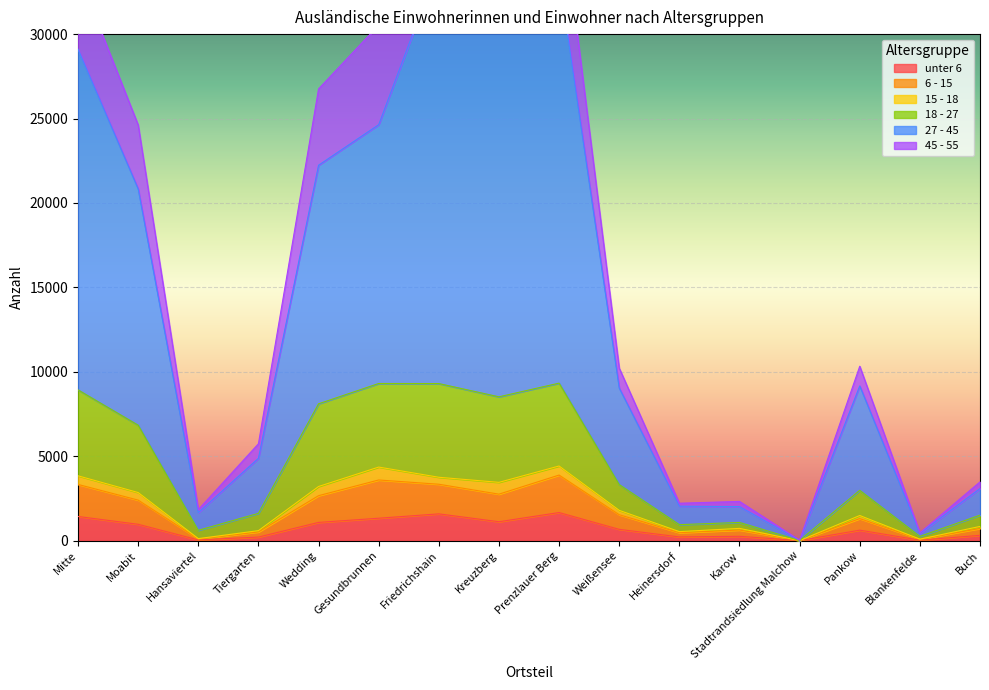

Which category has the lowest value in the 6 - 15 series?

Stadtrandsiedlung Malchow